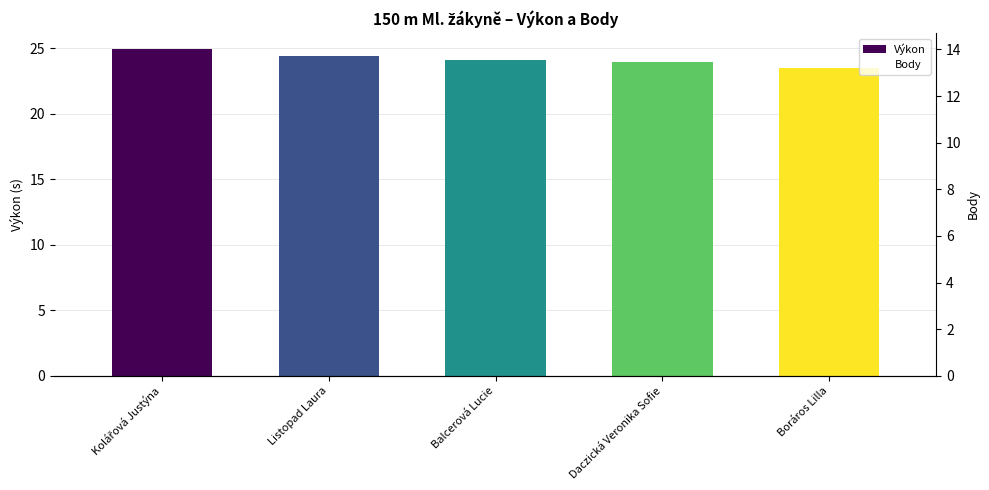

At which category is the sum across all series the highest?

Boráros Lilla